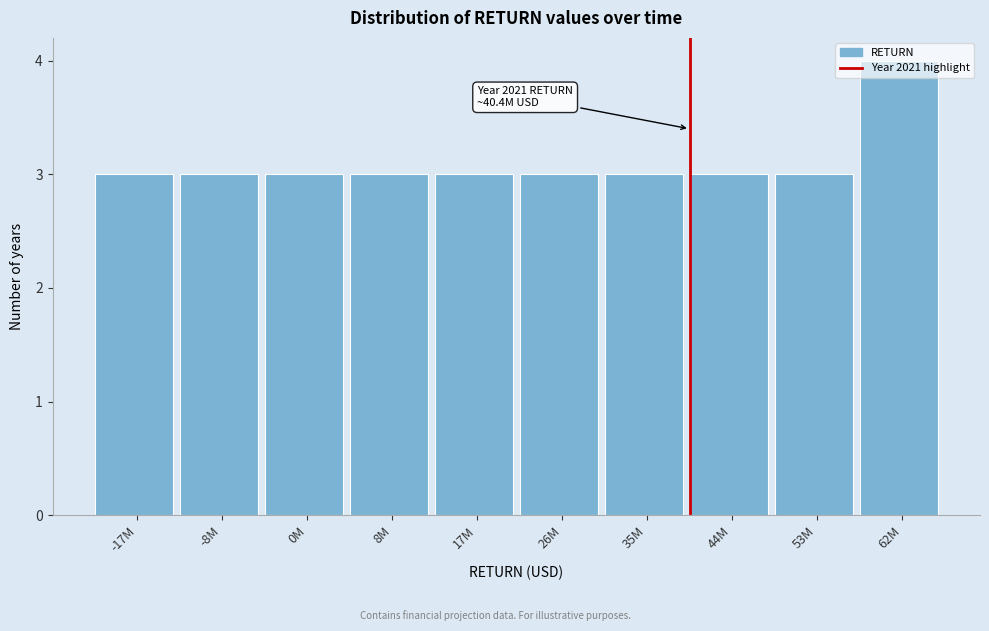

Approximately how many times larger is the value at 0M compared to -8M?

1.0